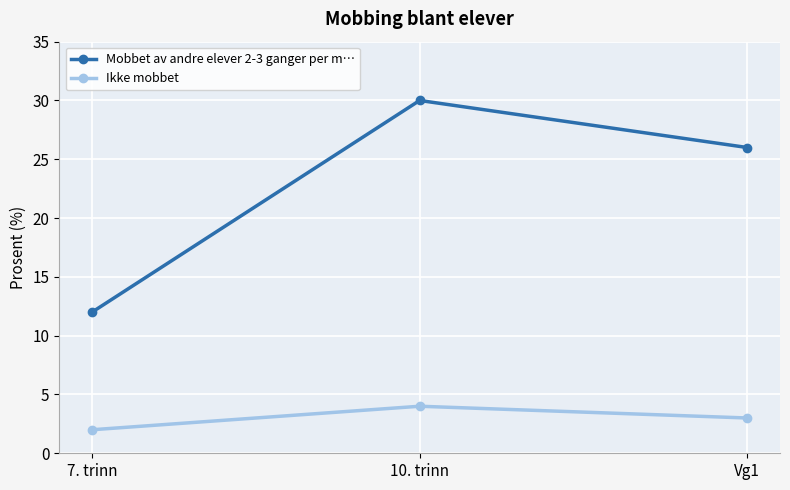

Is it true that Mobbet av andre elever 2-3 ganger per m… equals 30 at 10. trinn?

True